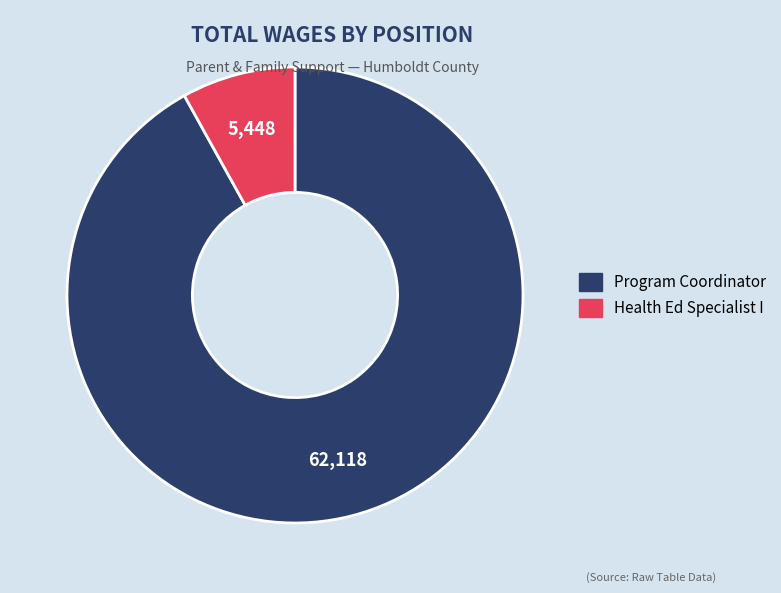

True or false: Program Coordinator accounts for 92% of the total.

True